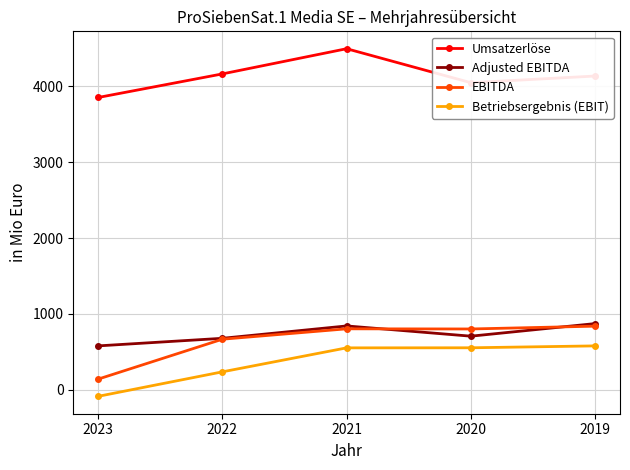

Rank the series at 2023 from lowest to highest value.

Betriebsergebnis (EBIT), EBITDA, Adjusted EBITDA, Umsatzerlöse